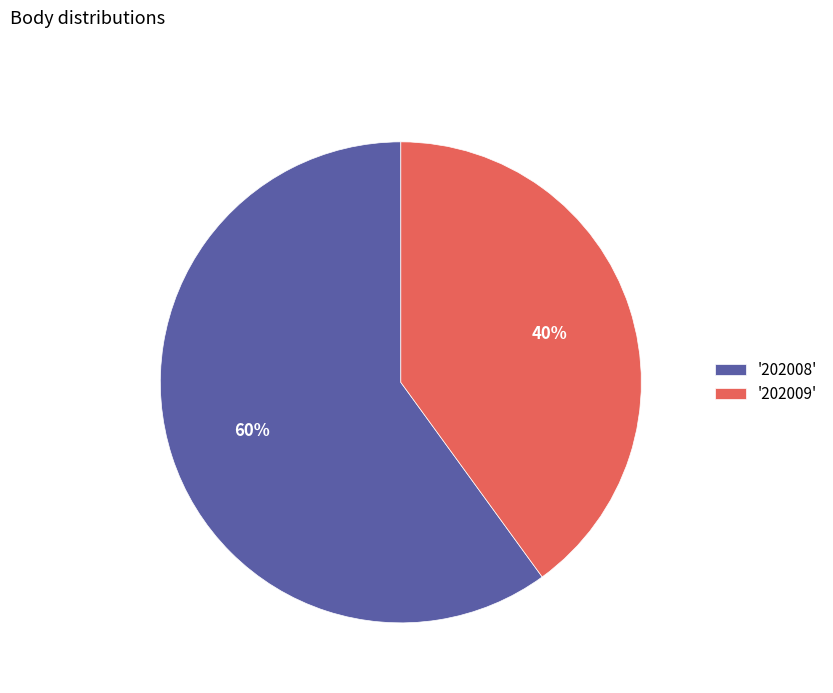

Is the sum of '202009' and '202008' greater than half?

Yes